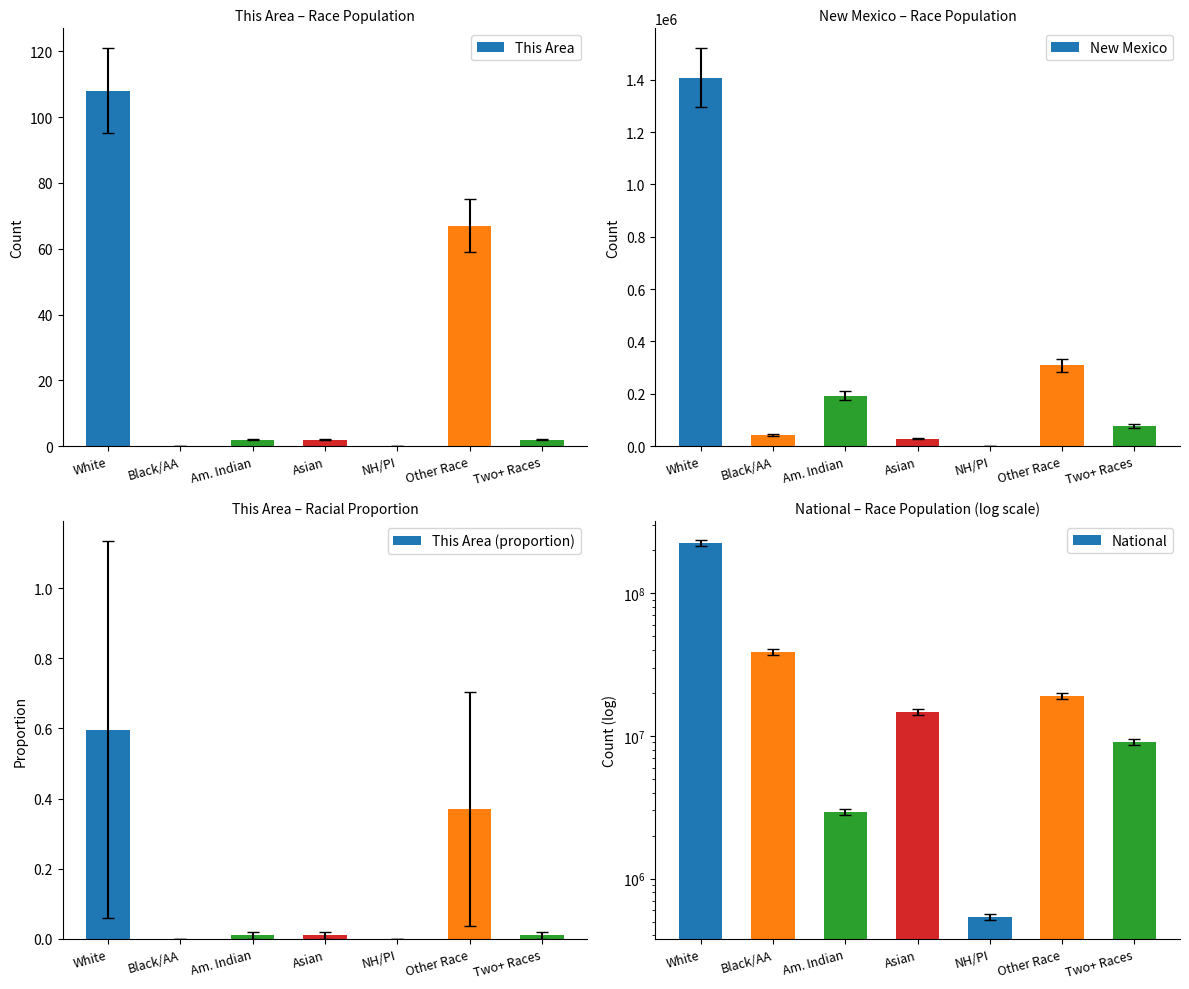

Are the bars horizontal?

No